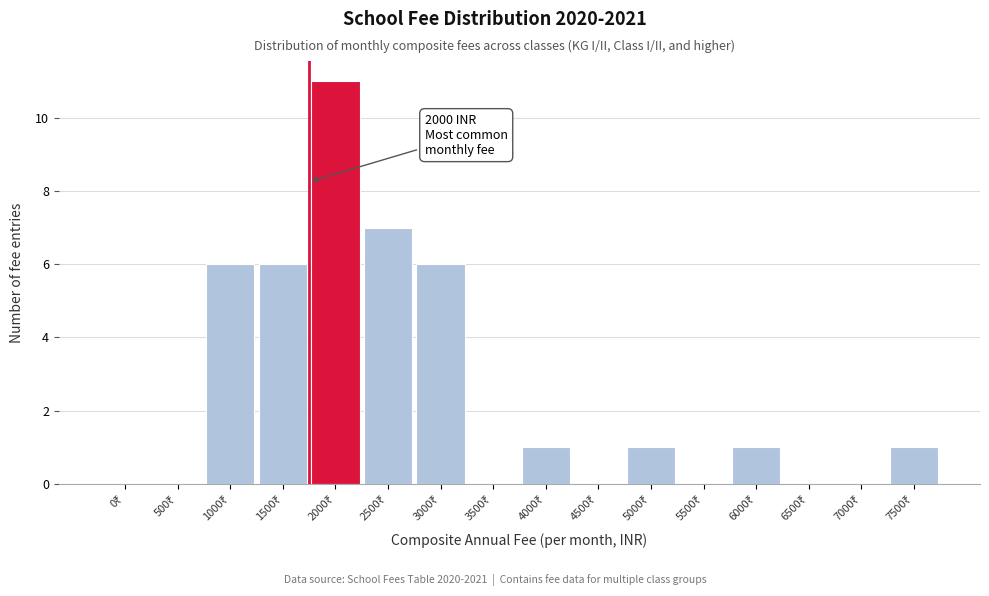

What is the sum of all values?

40